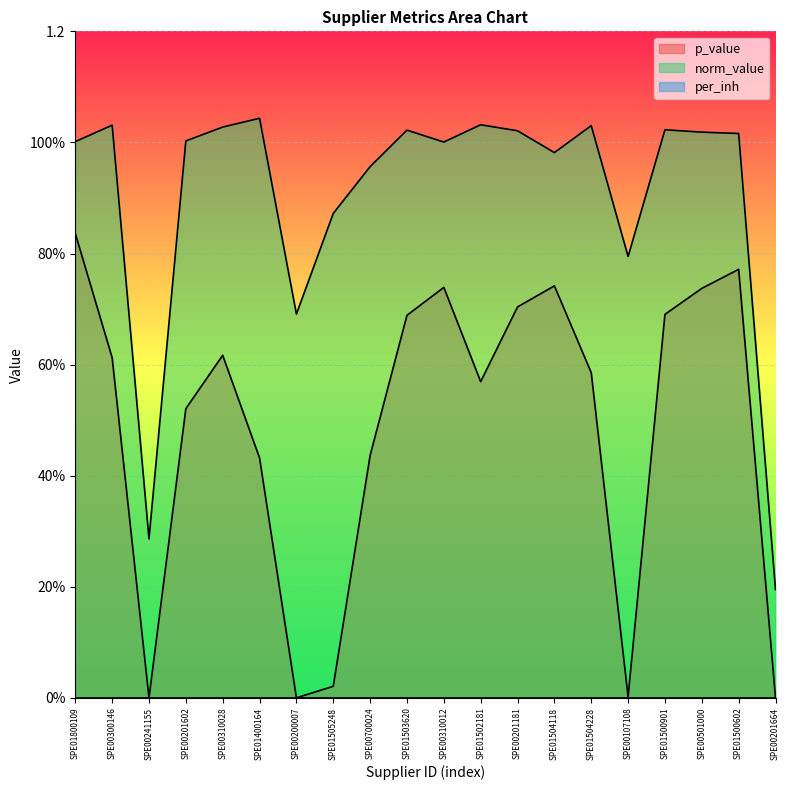

True or false: p_value and norm_value cross at least once.

False